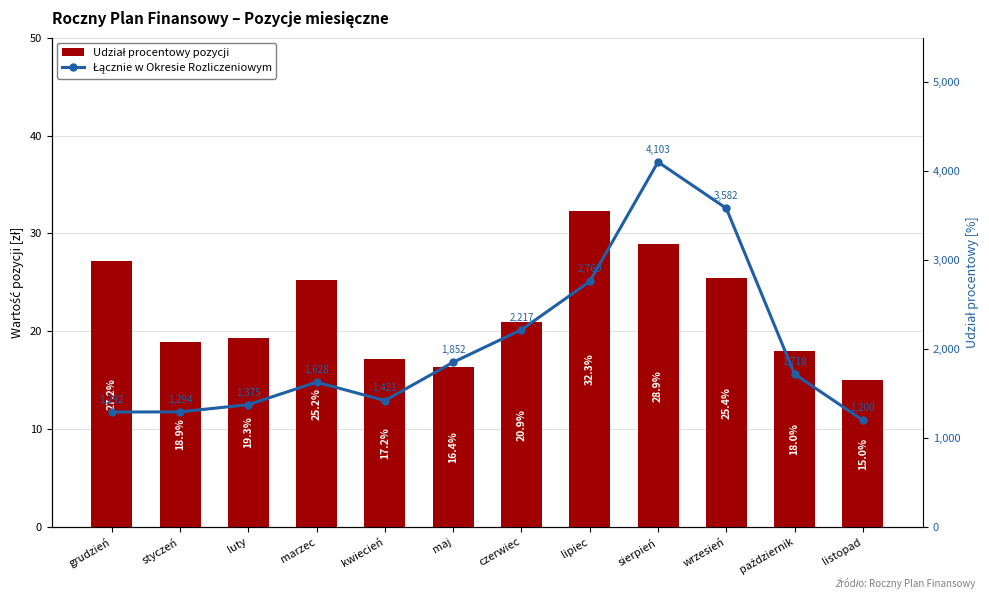

What is the highest value of the Udział procentowy pozycji series?

32.3